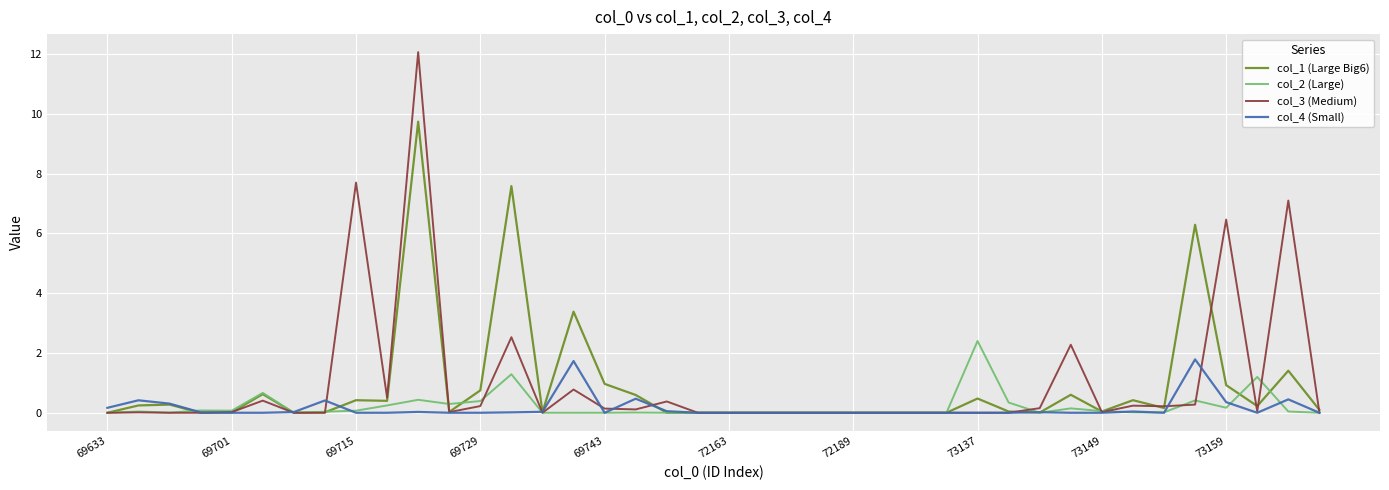

List the series in order of their peak value, highest first.

col_3 (Medium), col_1 (Large Big6), col_2 (Large), col_4 (Small)